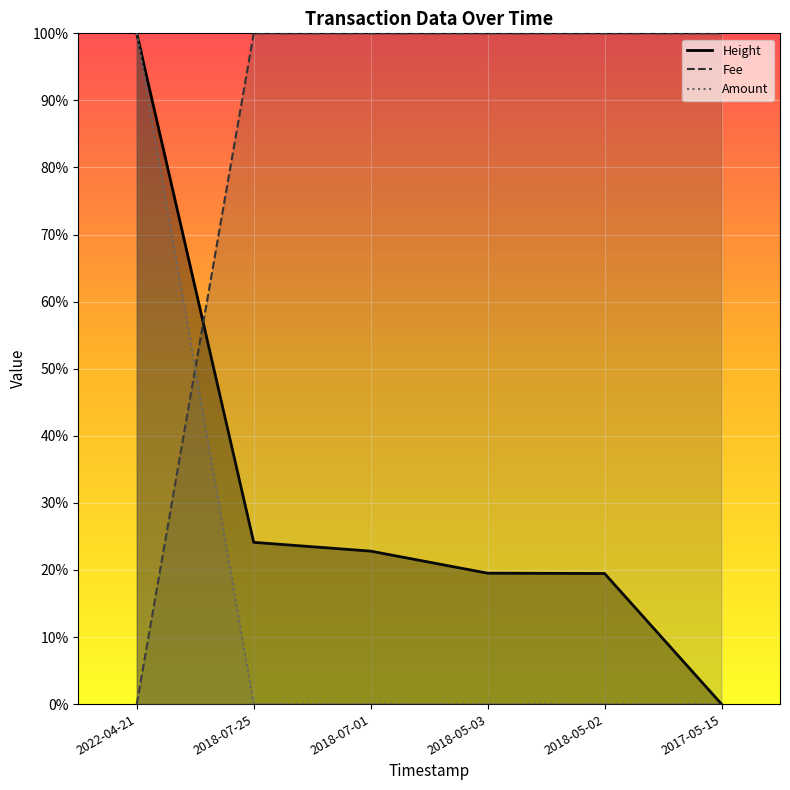

Count the number of categories in the chart.

6